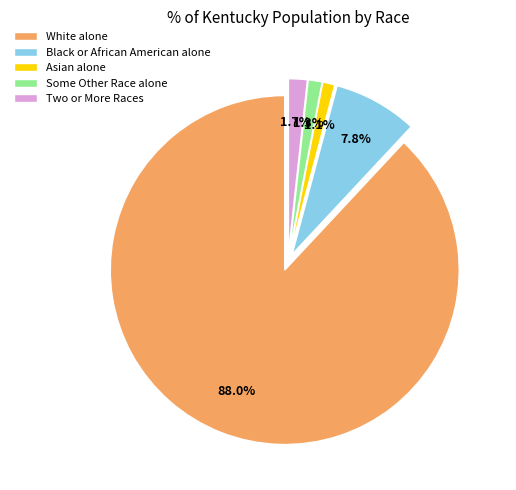

Is the sum of Black or African American alone and Two or More Races greater than half?

No